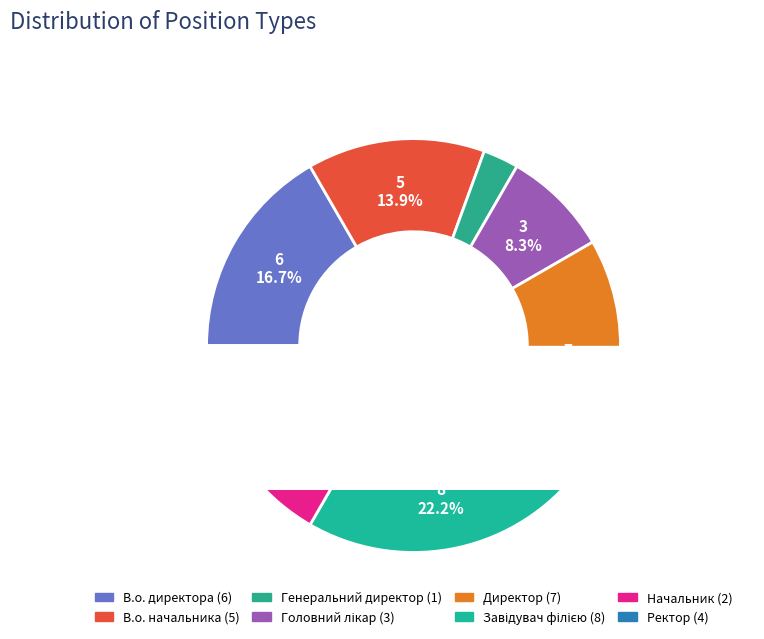

To the nearest percent, what is the difference between the largest and smallest slice percentages?

19%